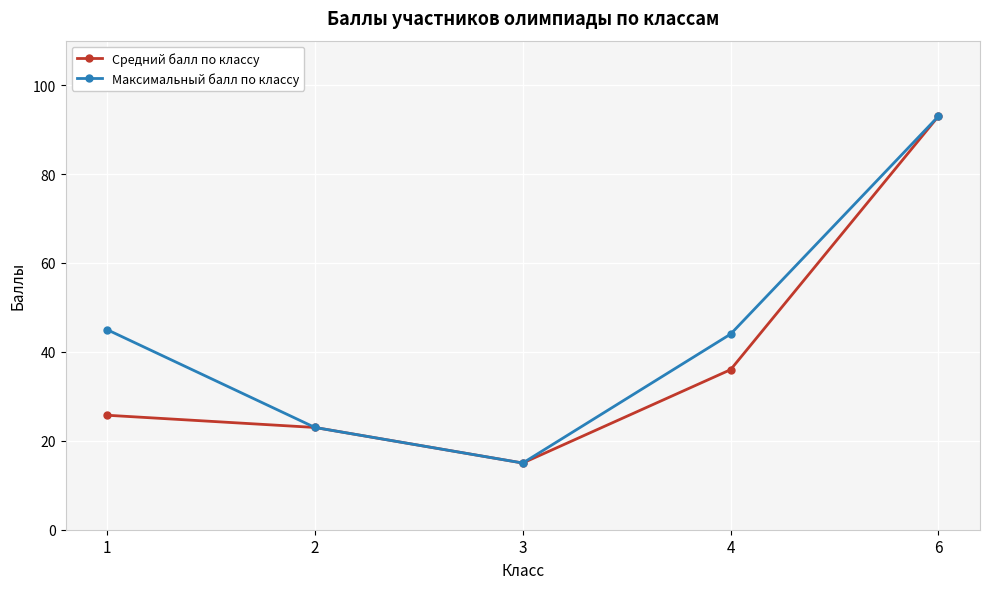

True or false: Средний балл по классу has more than 0 interior local peaks.

False